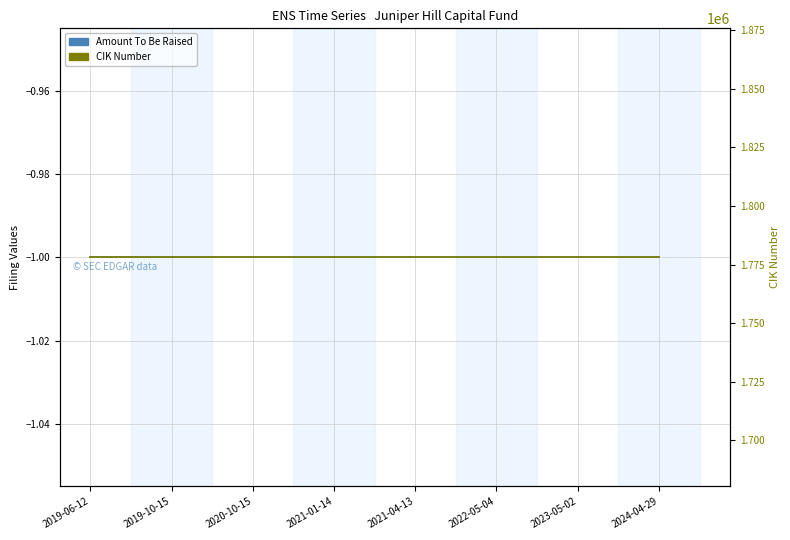

Reading left to right, extract all data points from this chart.

Amount To Be Raised: -1	-1	-1	-1	-1	-1	-1	-1
CIK Number: 1778067	1778067	1778067	1778067	1778067	1778067	1778067	1778067